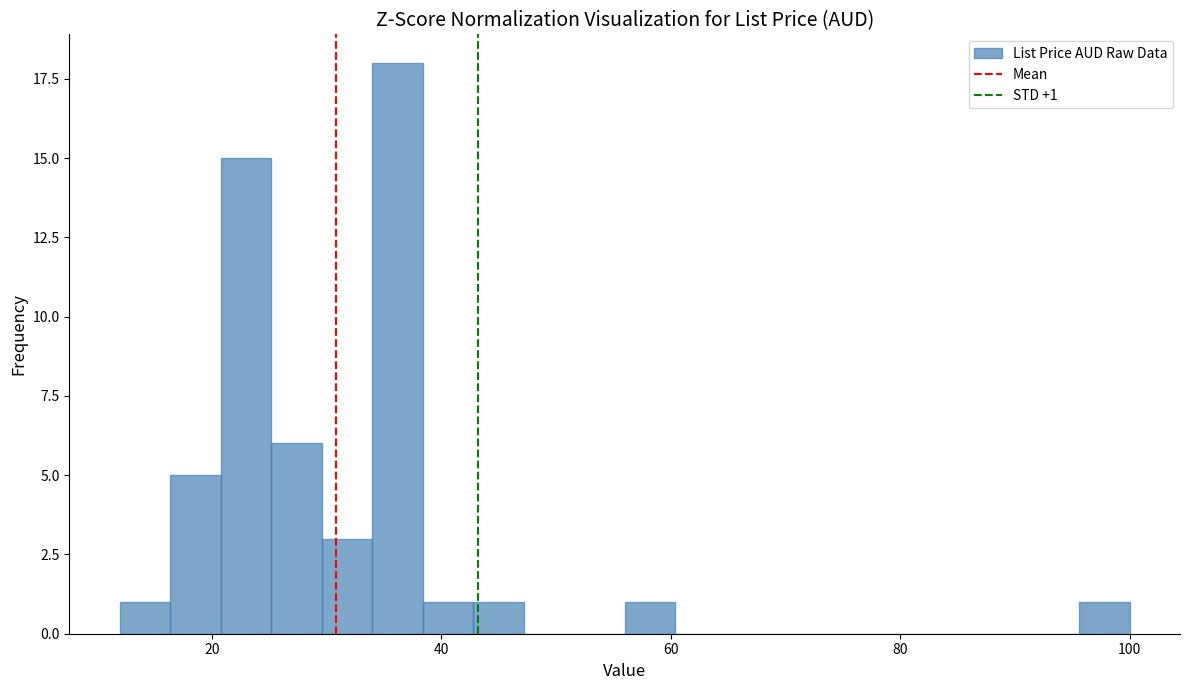

Read against the x-axis, roughly where is the centre of the tallest bar?

36